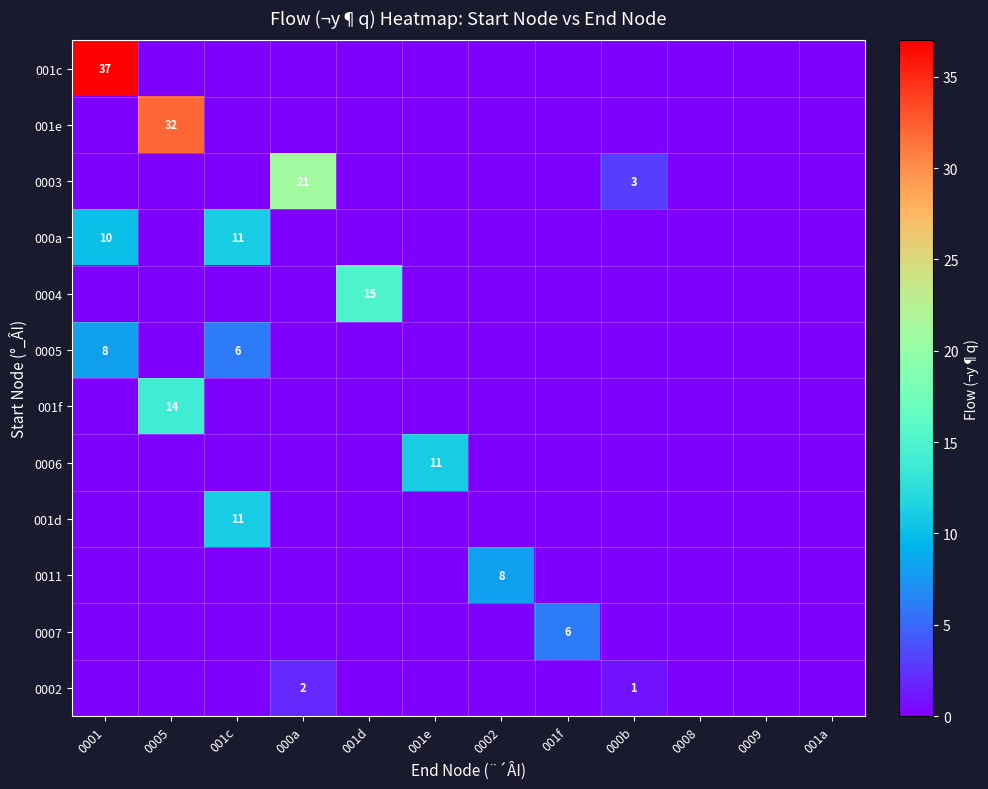

The value of 0003 at 000b is 1. True or false?

False